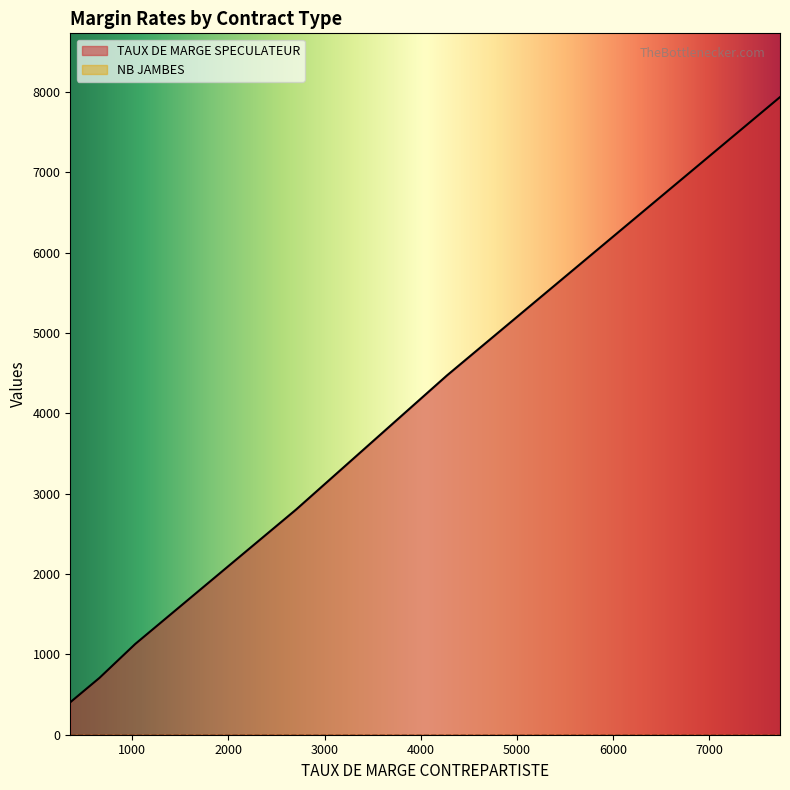

What is the total value across all series at 658?

709